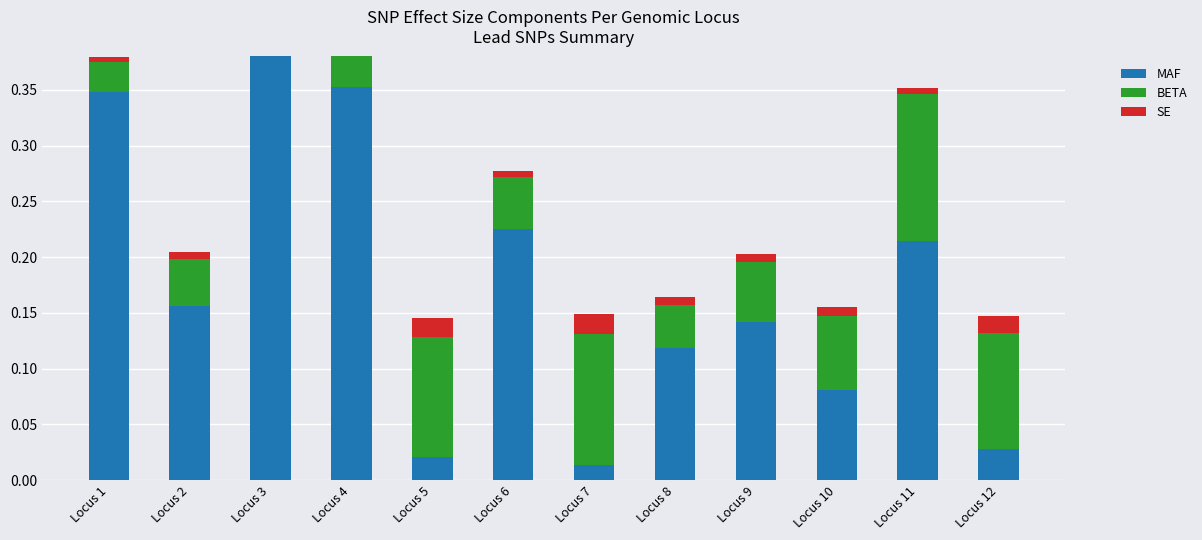

How many bars are there in each group?

3